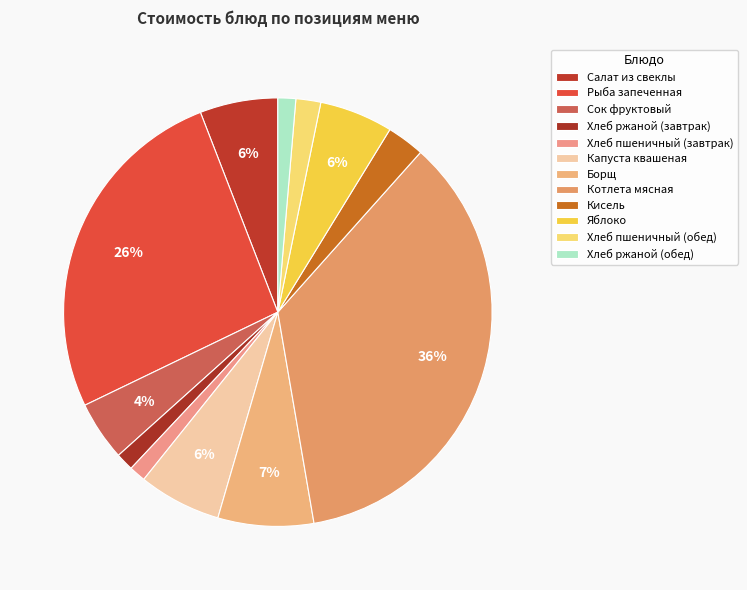

Is it true that Салат из свеклы is 12% of the pie?

False